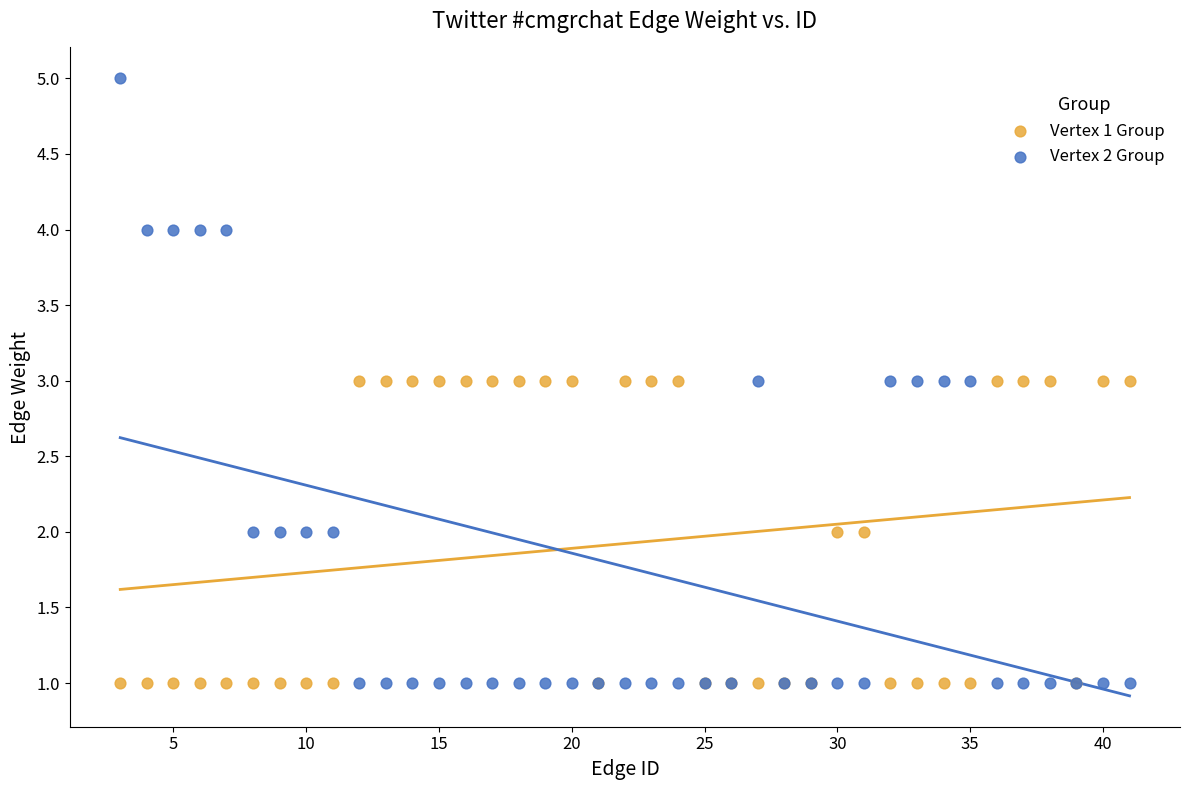

What is the X range (max minus min) for the scatter plot?

38